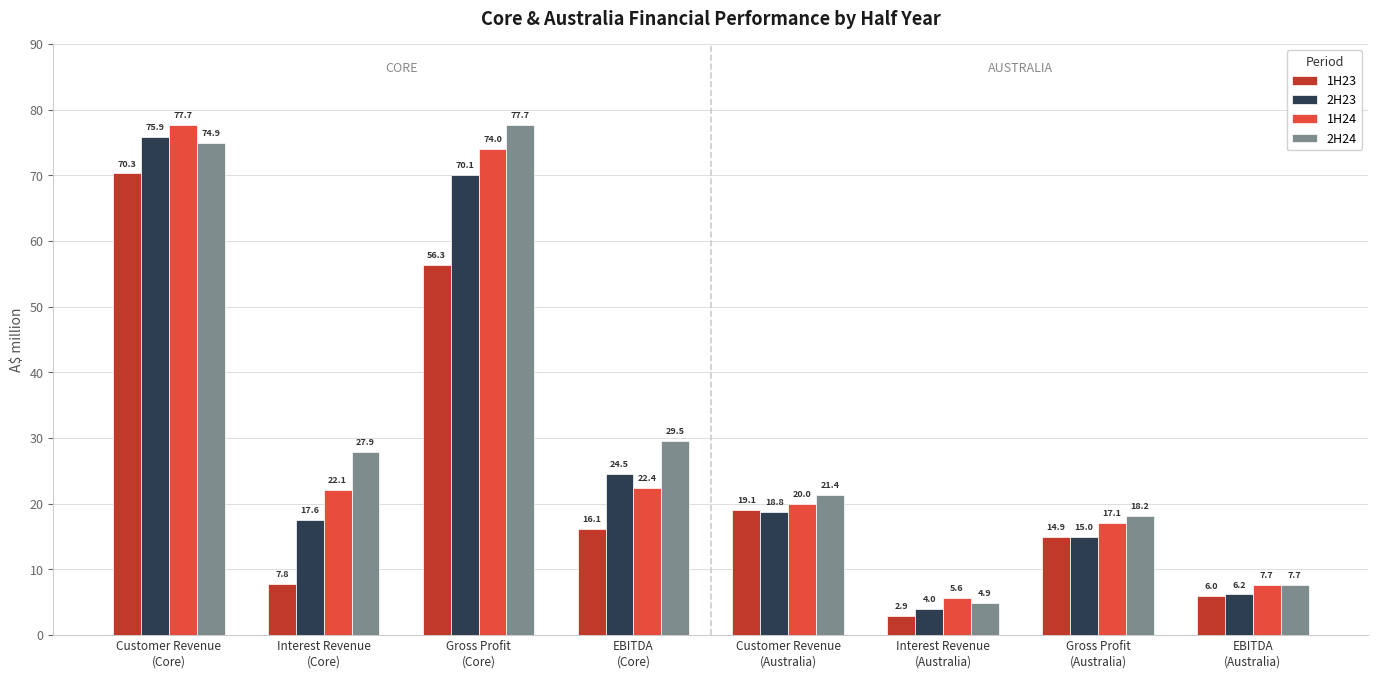

At which category is the sum across all series the highest?

Customer Revenue
(Core)